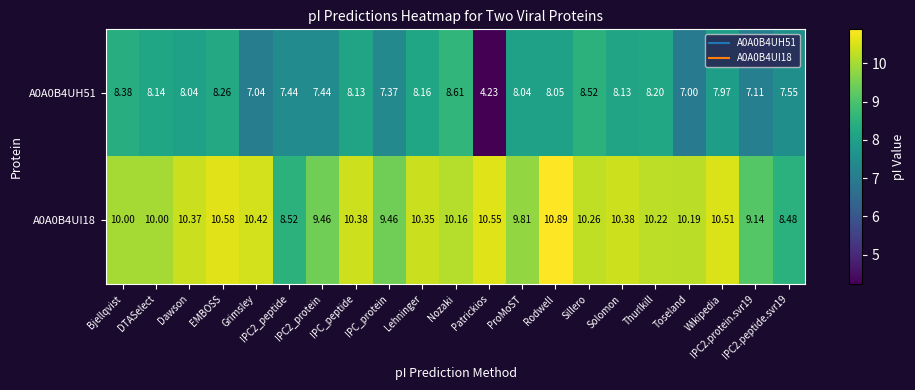

Count the number of categories in the chart.

21